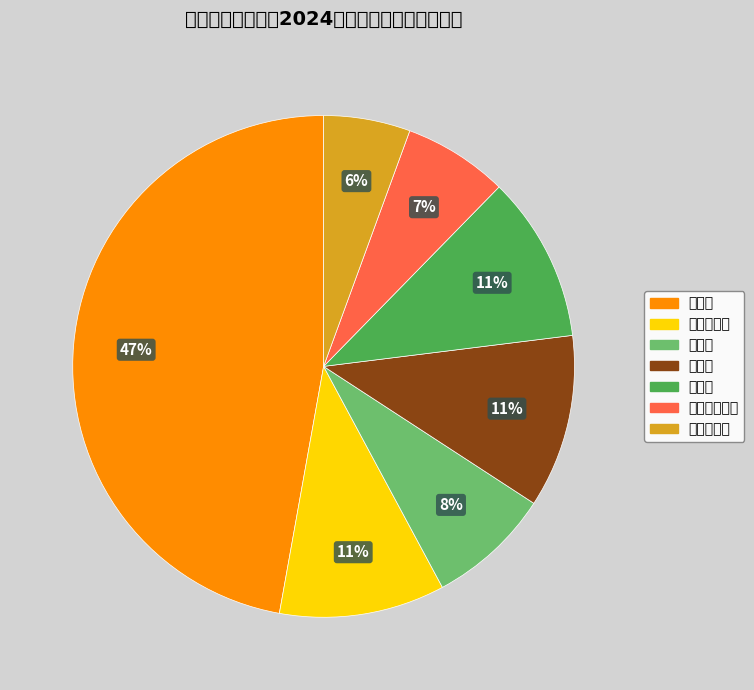

To the nearest percent, what is the average slice percentage?

14%